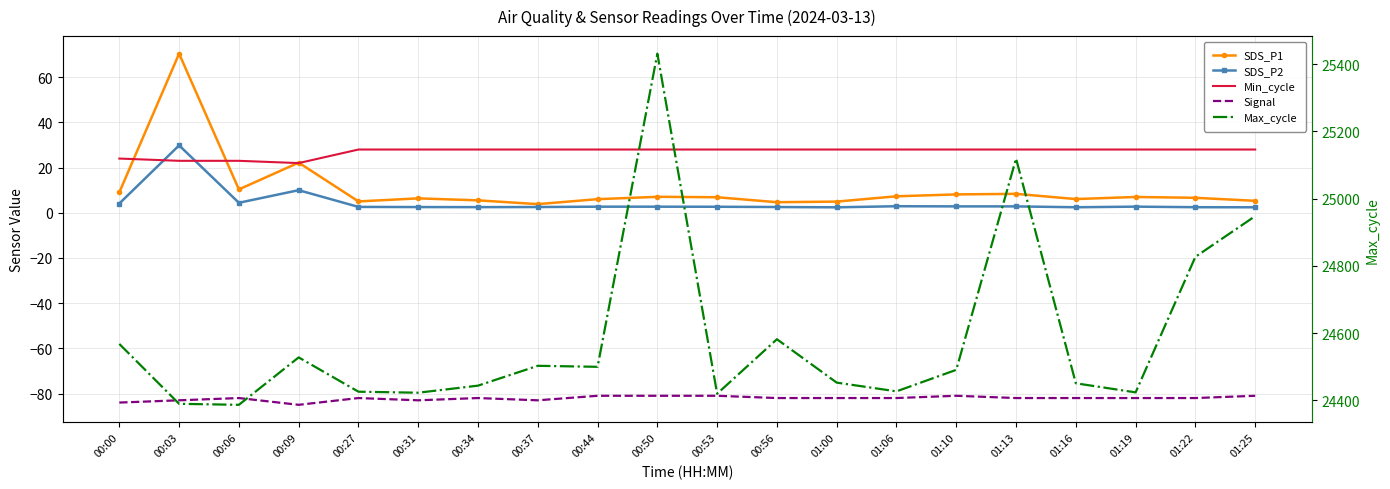

What value does the Max_cycle series have at 01:16?

24451.0